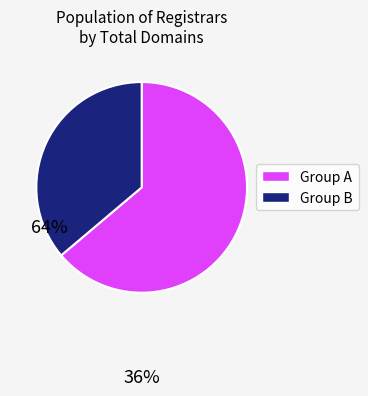

How many slices are in this pie chart?

2